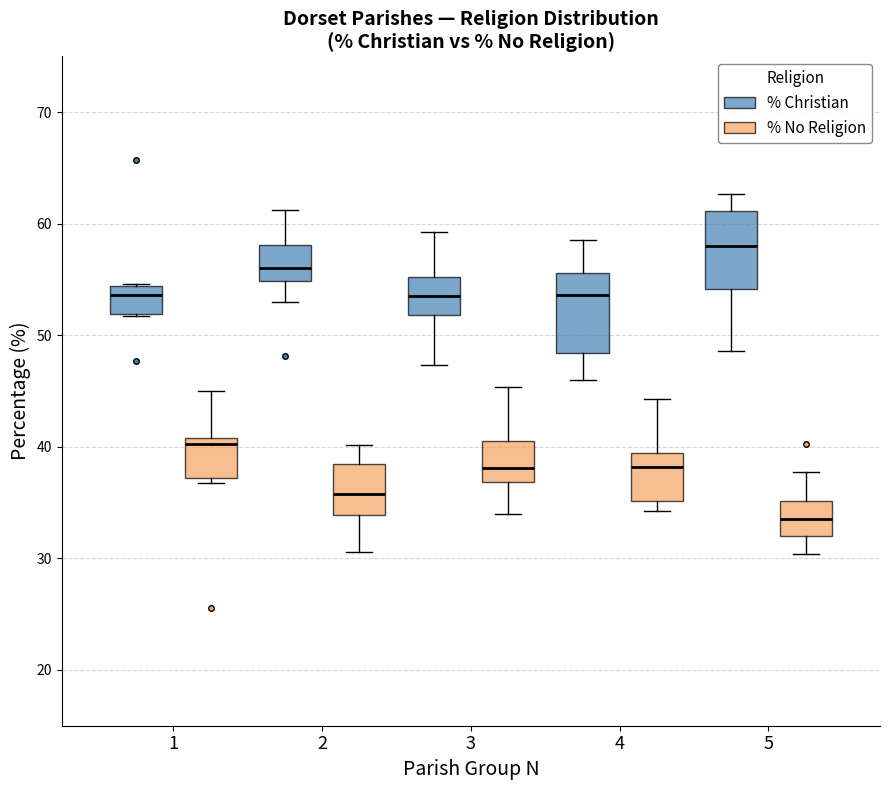

Reading left to right, read every box against the y-axis: the position of its median line, the range the box covers, and the ends of its whiskers. The values are not printed on the chart, so give them approximately, as read against the axis.

1 (% Christian): median 54 (just below the box's upper edge), box 52 to 54, whiskers 52 to 55
1 (% No Religion): median 40, box 37 to 41, whiskers 37 (just below the box's lower edge) to 45
2 (% Christian): median 56, box 55 to 58, whiskers 53 to 61
2 (% No Religion): median 36, box 34 to 38, whiskers 31 to 40
3 (% Christian): median 54, box 52 to 55, whiskers 47 to 59
3 (% No Religion): median 38, box 37 to 40, whiskers 34 to 45
4 (% Christian): median 54, box 48 to 56, whiskers 46 to 59
4 (% No Religion): median 38, box 35 to 39, whiskers 34 to 44
5 (% Christian): median 58, box 54 to 61, whiskers 49 to 63
5 (% No Religion): median 34, box 32 to 35, whiskers 30 to 38